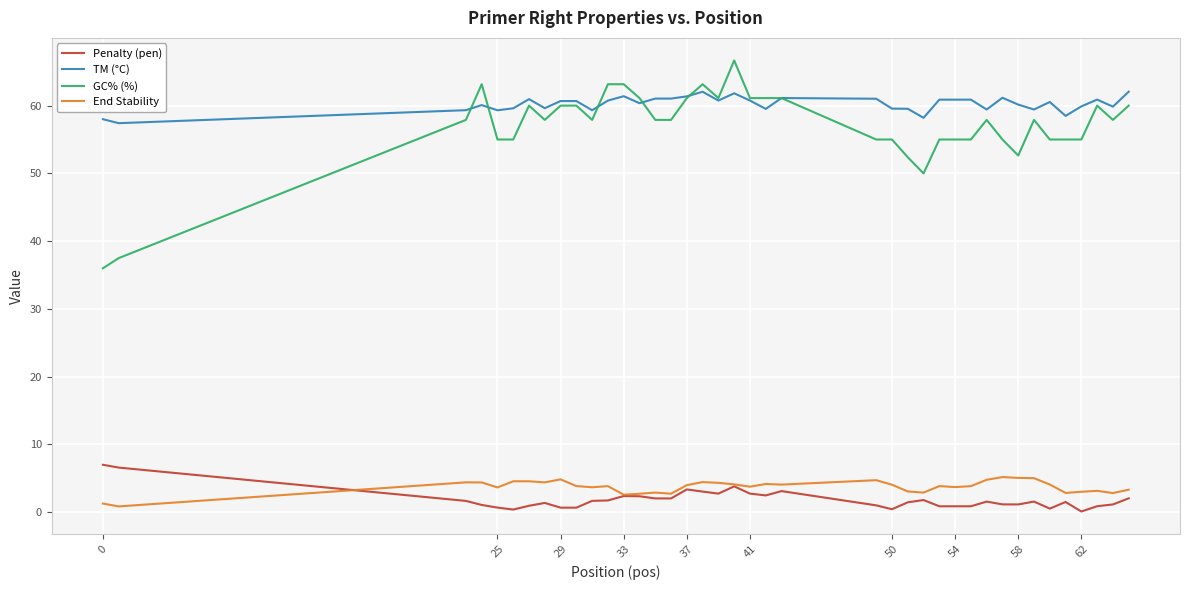

True or false: TM (°C) and End Stability cross at least once.

False